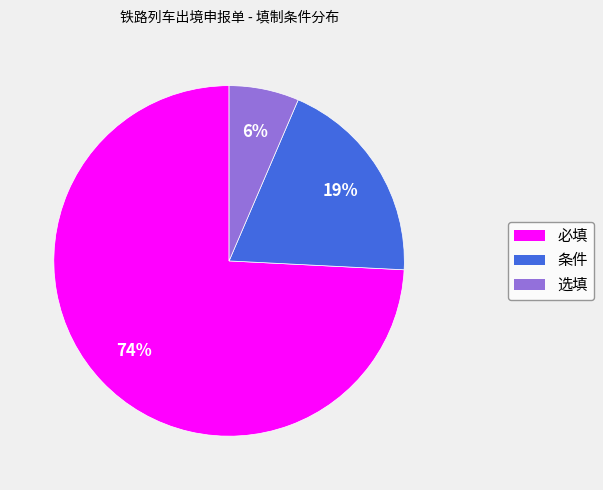

Between 必填 and 条件, which is larger?

必填